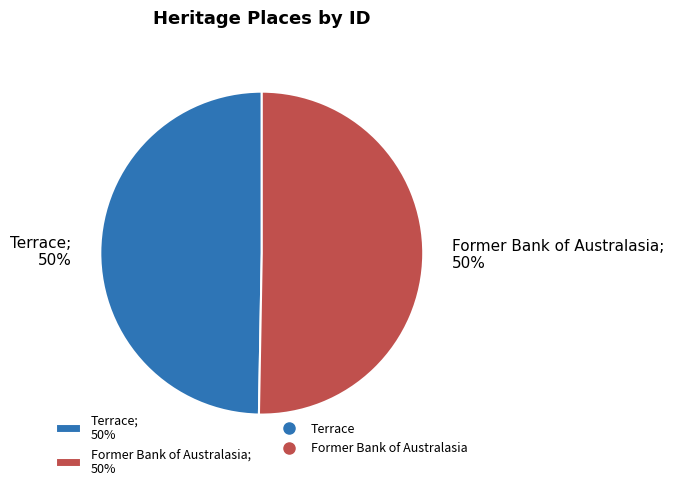

The Former Bank of Australasia slice represents 37% of the pie. True or false?

False